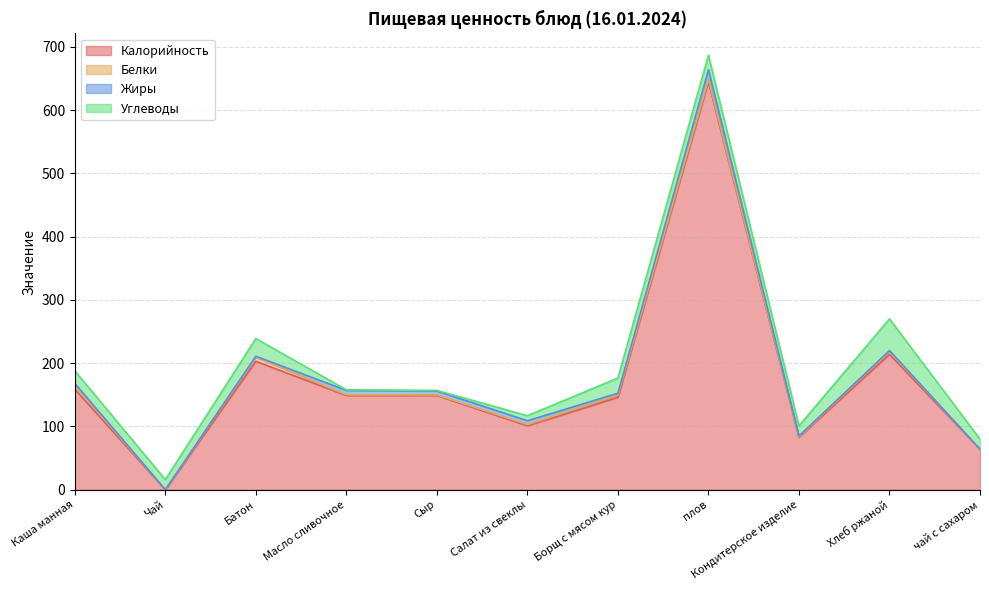

How many interior local valleys does the Калорийность series have?

3